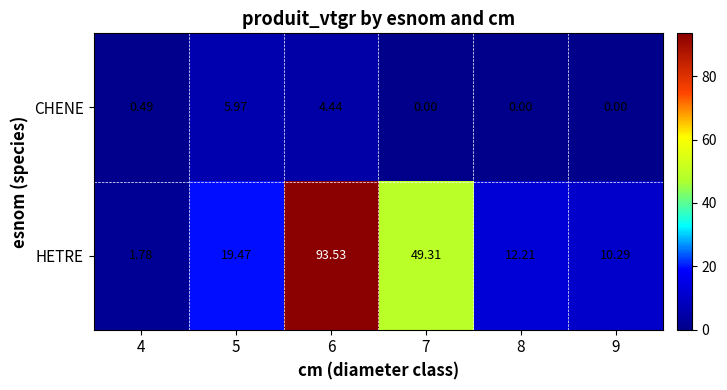

Rank the series by their maximum value, from highest to lowest.

HETRE, CHENE